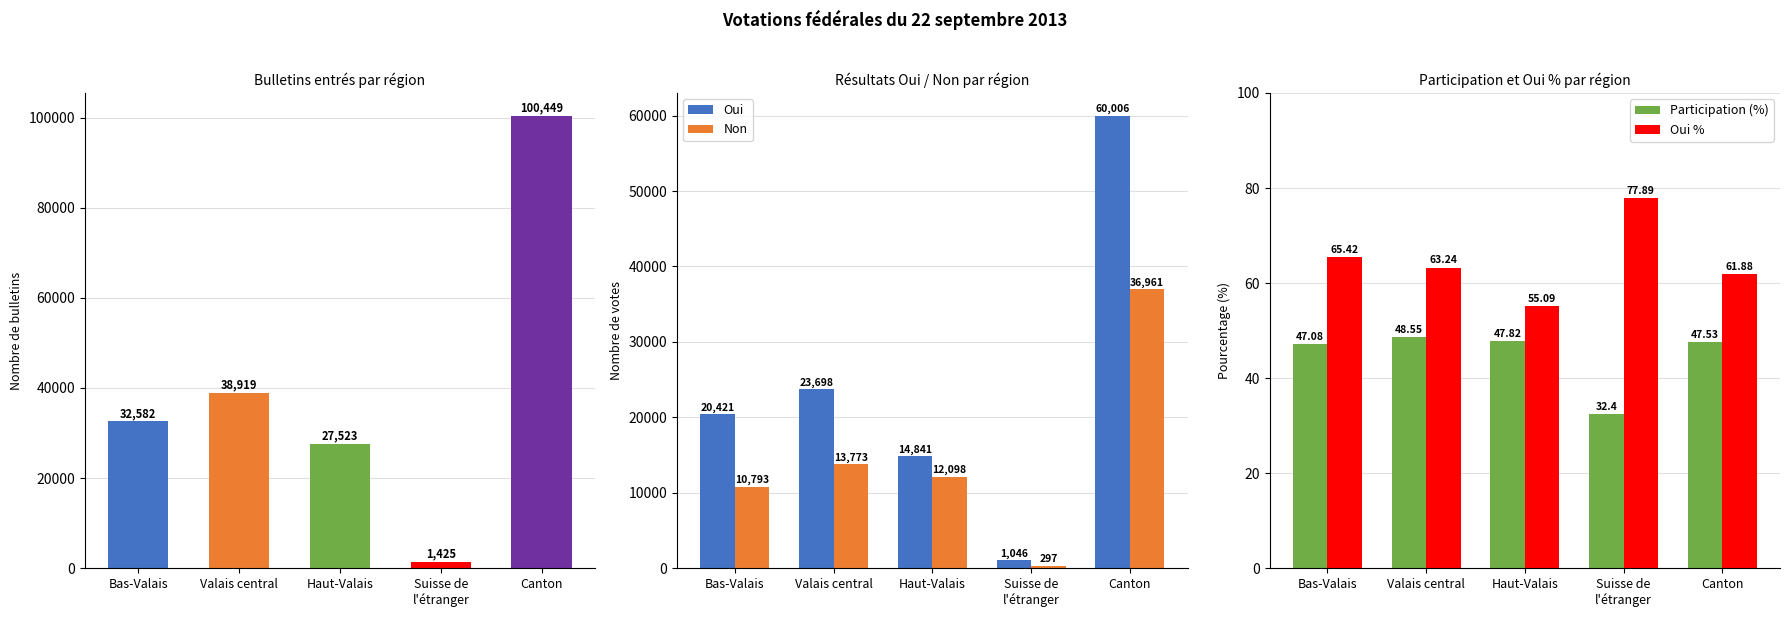

What is the sum of the Oui values at Valais central and Canton?

83704